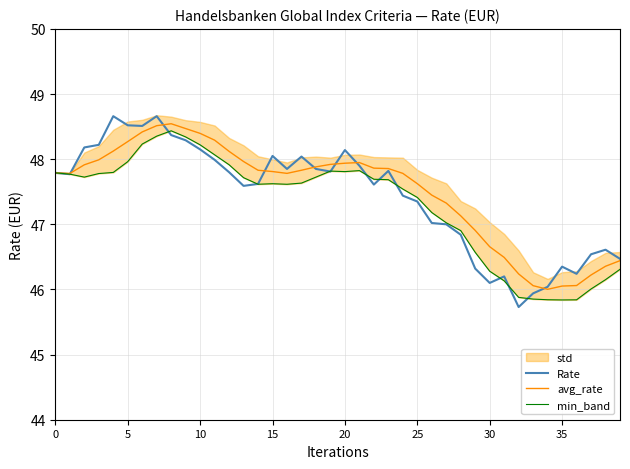

At which category does avg_rate reach its first local peak?

8